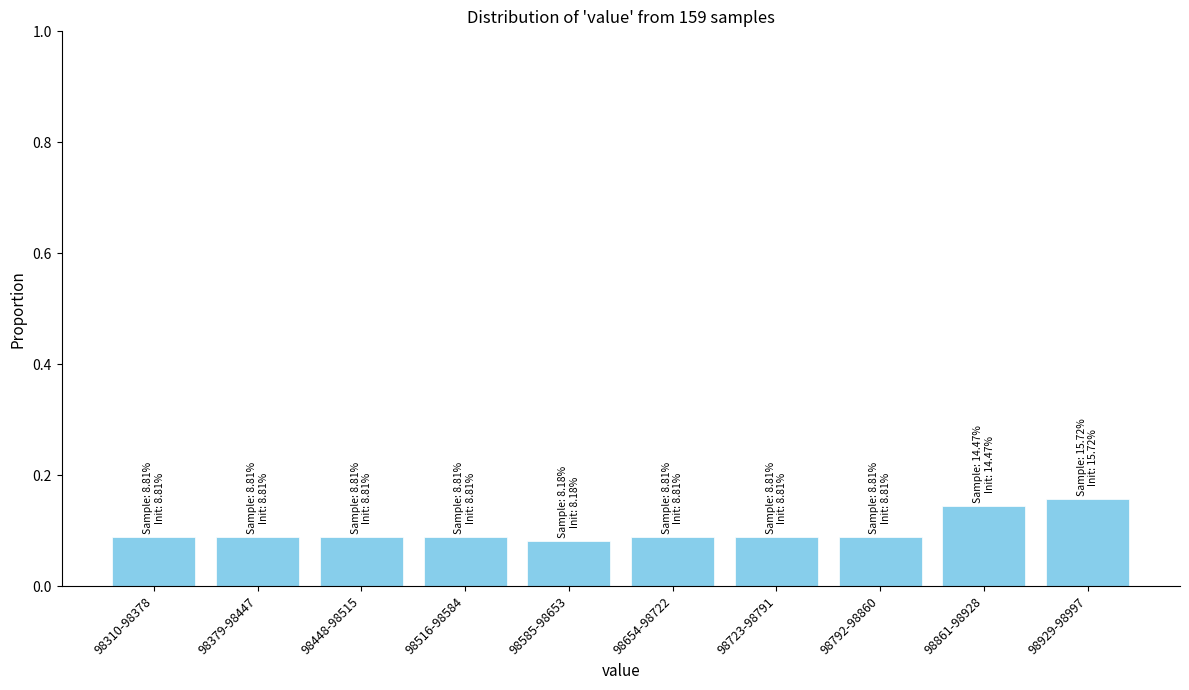

How many values are between 0 and 1?

10